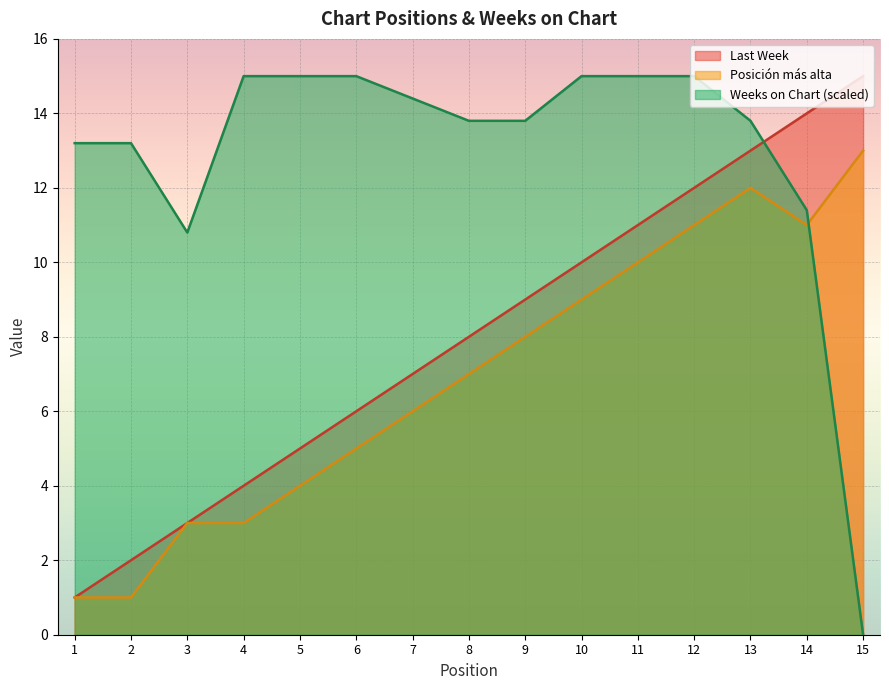

True or false: Weeks on Chart and Posicion mas alta cross at least once.

True